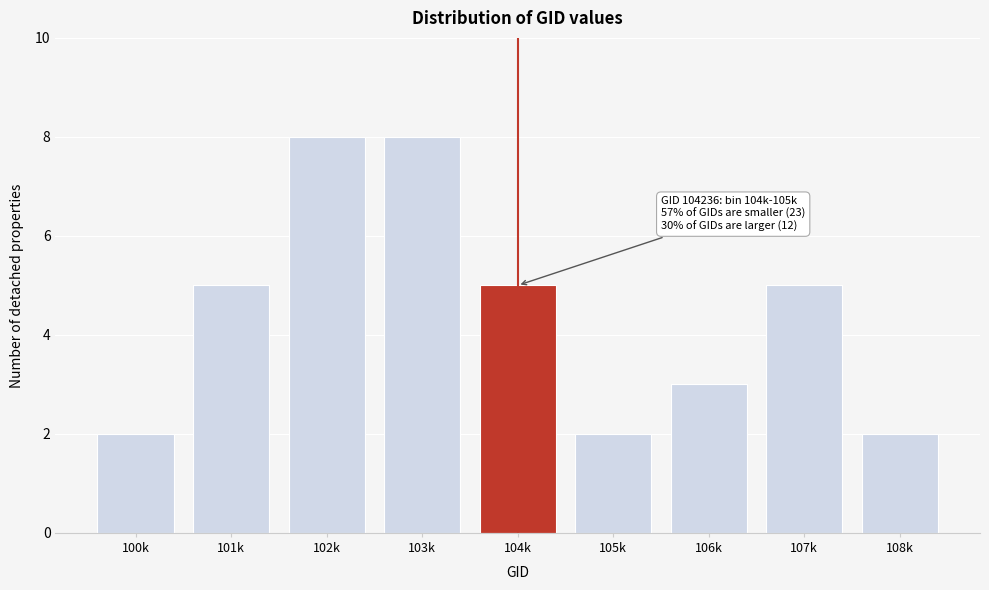

Reading left to right, list all the values displayed in this chart.

2	5	8	8	5	2	3	5	2